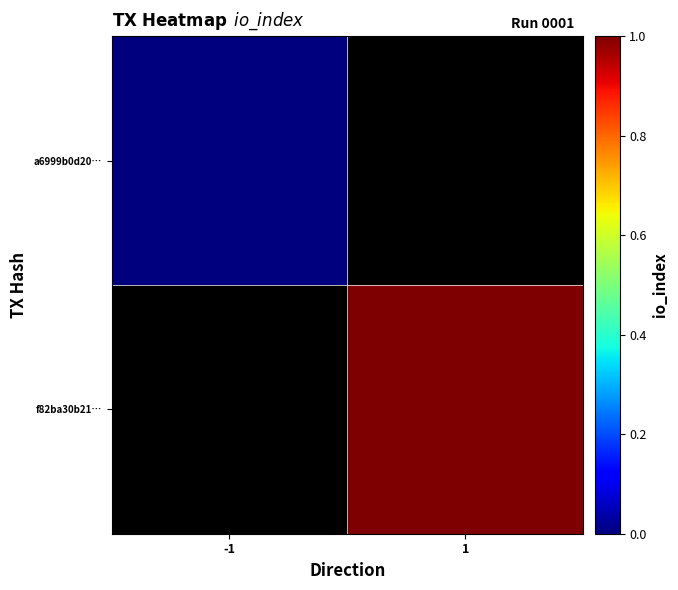

Which series has the widest spread of values?

a6999b0d20…